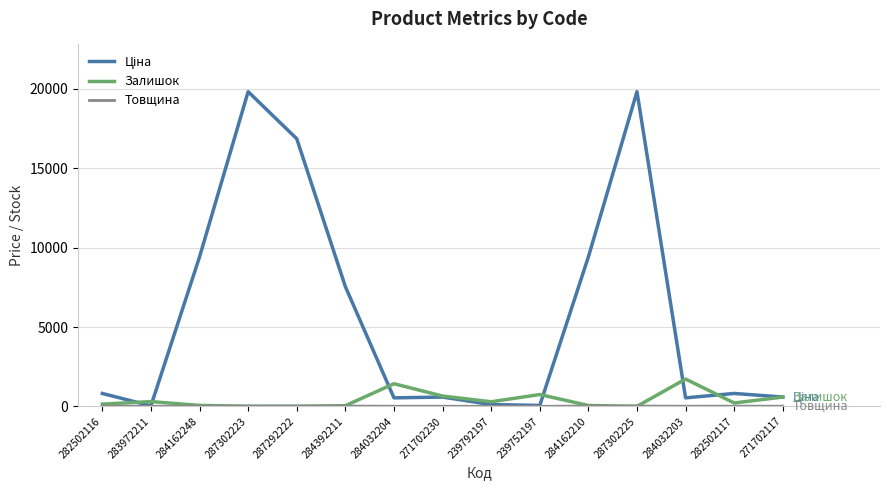

Read the Залишок value at 271702230.

649.0